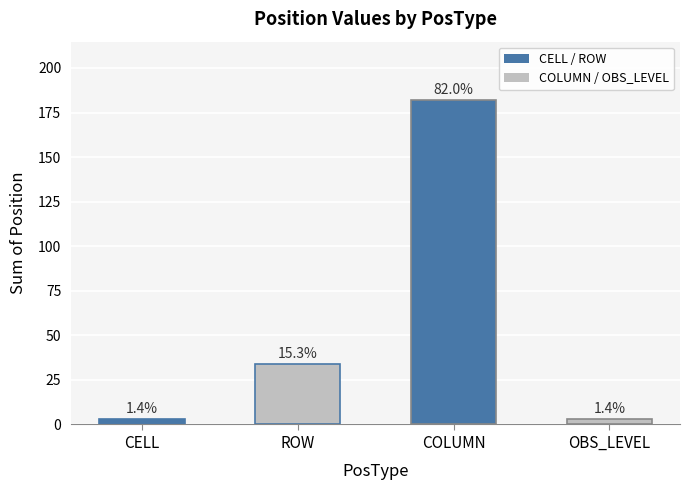

What position from the left is OBS_LEVEL?

4